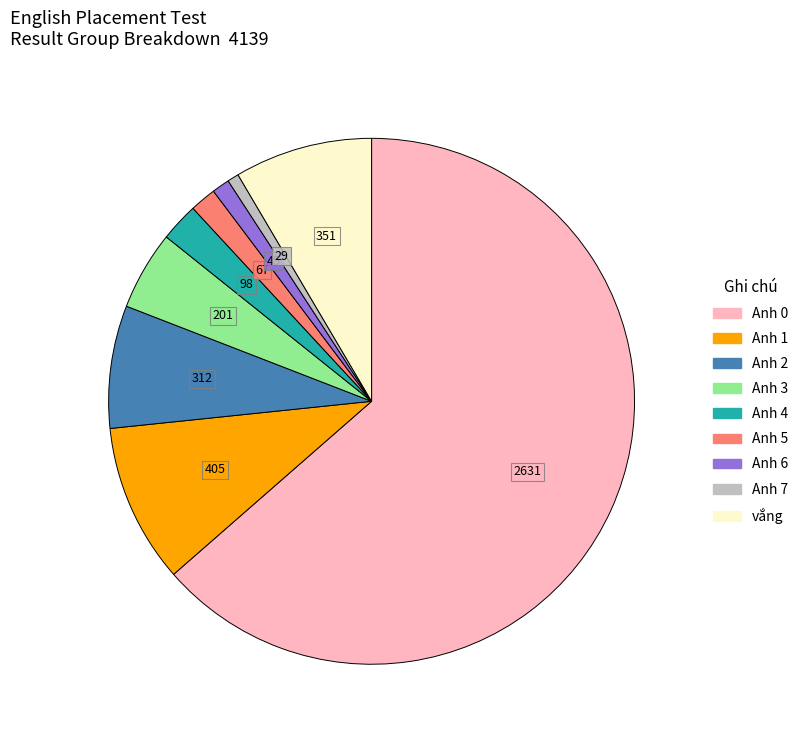

Which category accounts for the majority?

Anh 0